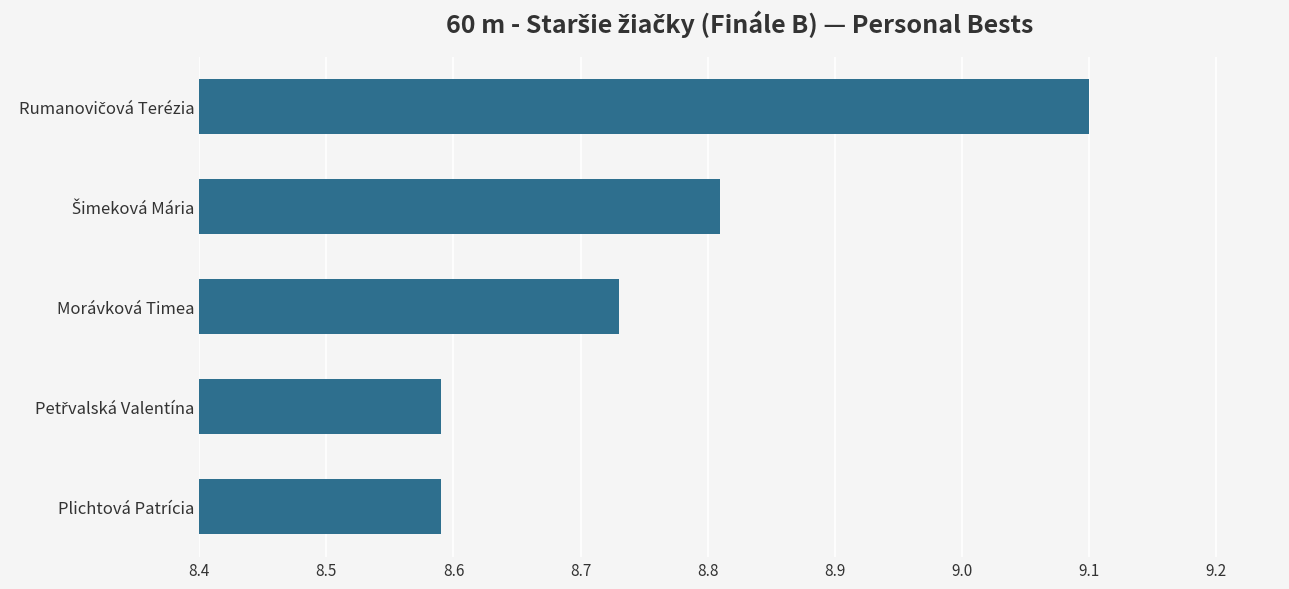

Does the chart contain stacked bars?

No